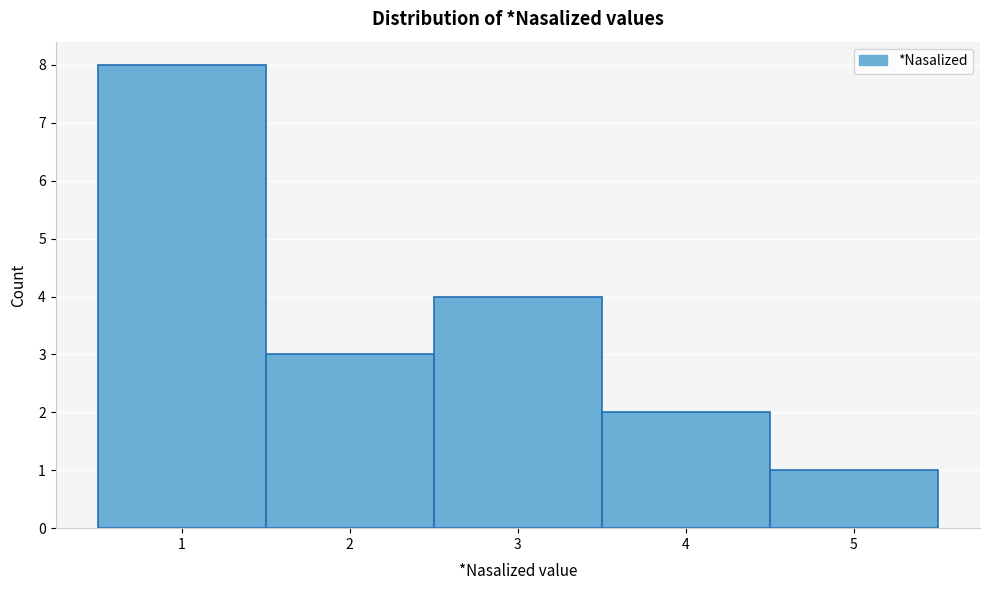

How tall is the bar that spans 4.5 to 5.5 on the x-axis? The values are not printed on the chart, so give them approximately, as read against the axis.

1